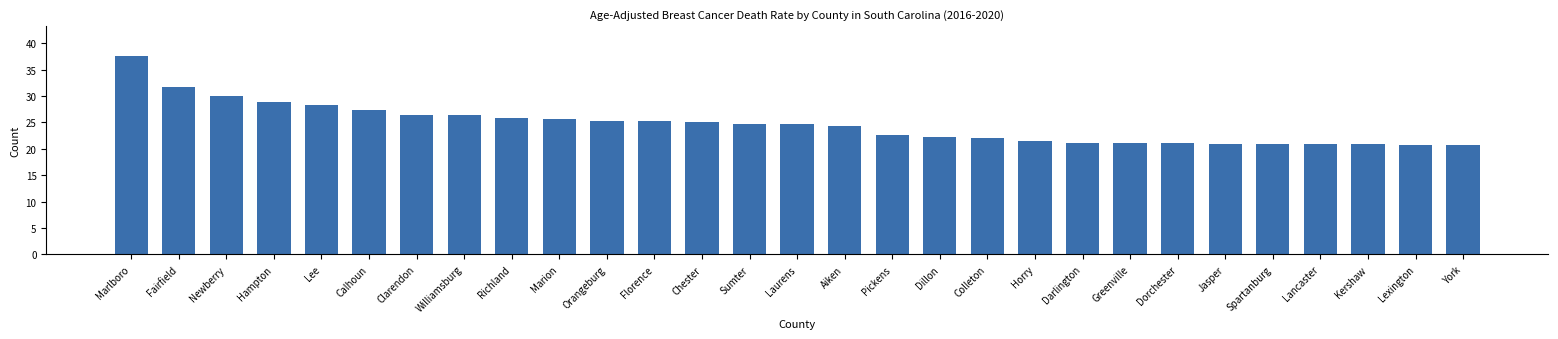

What is the value of the 16th bar from the left?

24.3